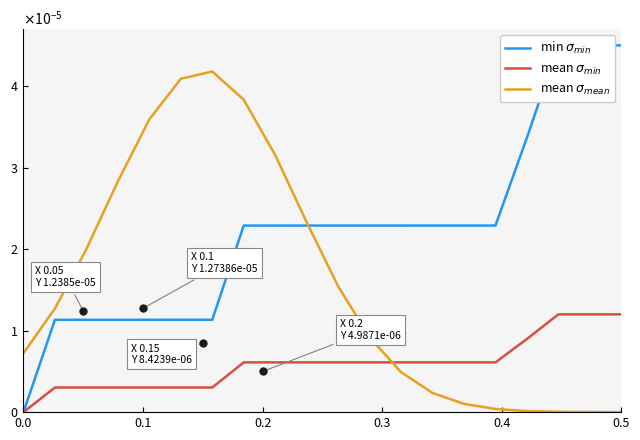

At how many categories does at least one series exceed 0?

20